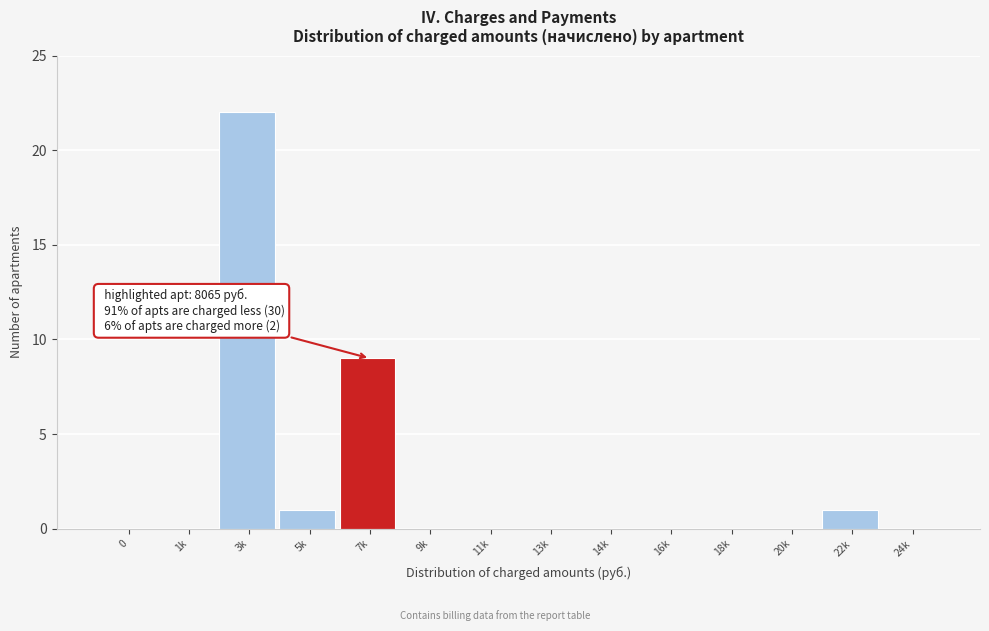

Reading right to left, extract all data points from this chart.

24k=0	22k=1	20k=0	18k=0	16k=0	14k=0	13k=0	11k=0	9k=0	7k=9	5k=1	3k=22	1k=0	0=0